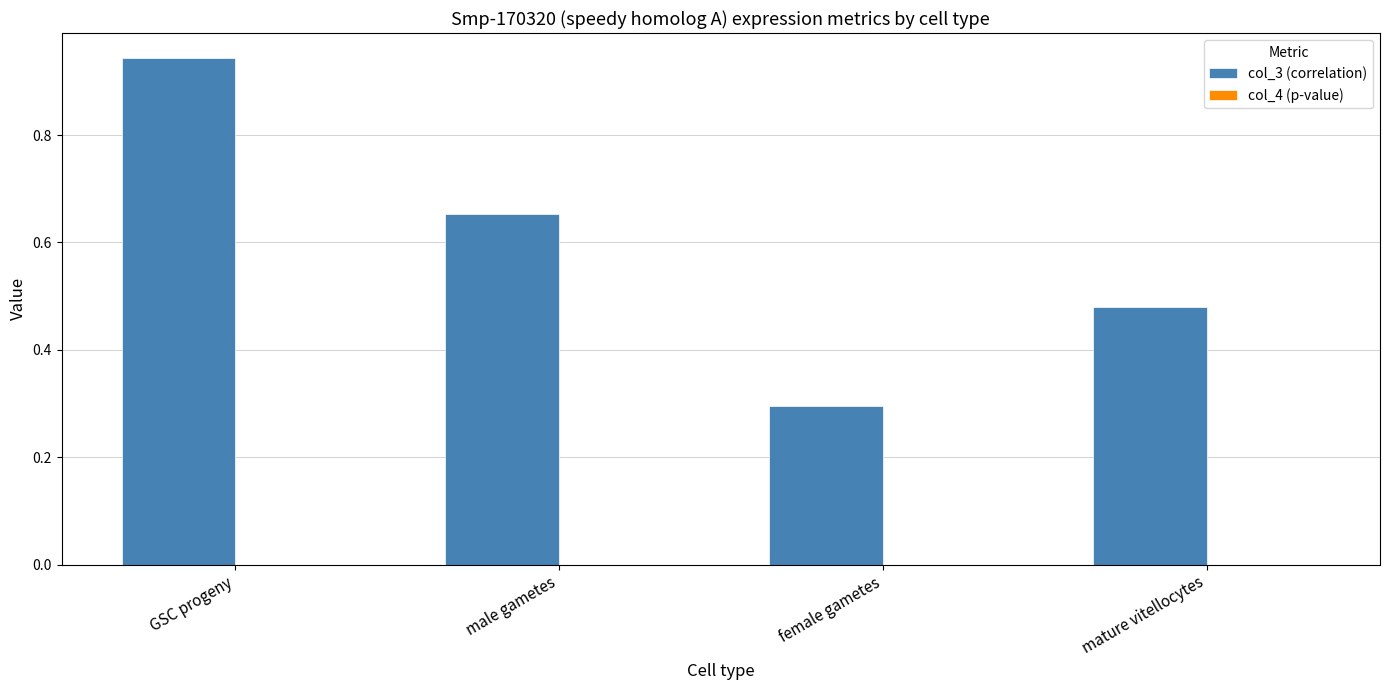

Which series has the largest total across all categories?

col_3 (correlation)